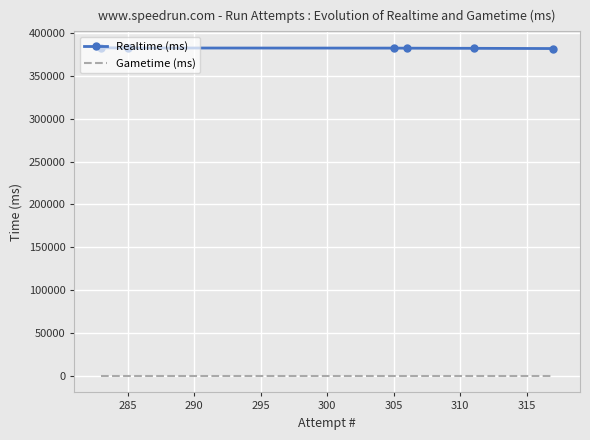

True or false: Realtime (ms) has a value of -151956 at 316.

False